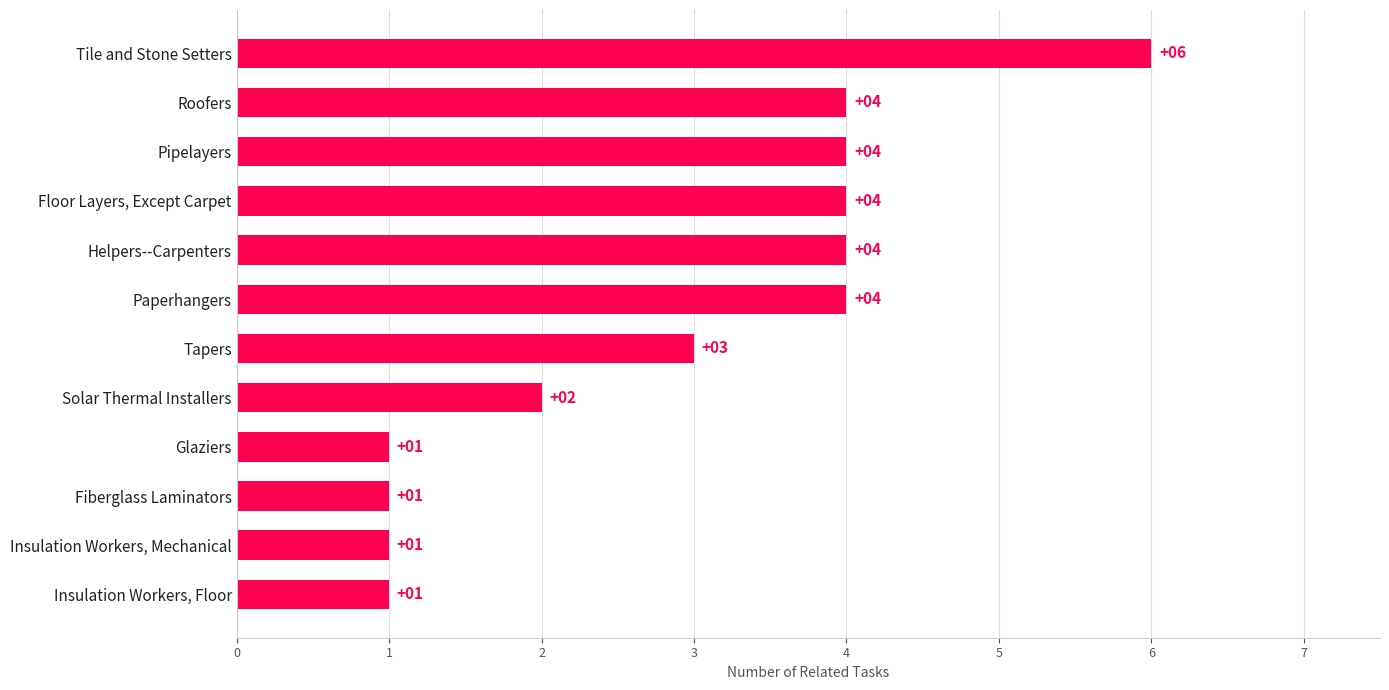

What is the greatest value displayed?

6